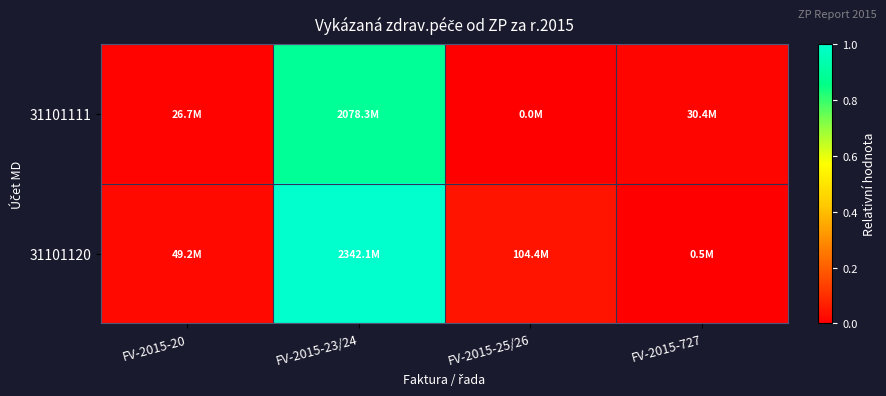

Reading left to right, what are all the values shown in this chart?

31101111: FV-2015-20=0.0	FV-2015-23/24=0.9	FV-2015-25/26=0.0	FV-2015-727=0.0
31101120: FV-2015-20=0.0	FV-2015-23/24=1.0	FV-2015-25/26=0.0	FV-2015-727=0.0